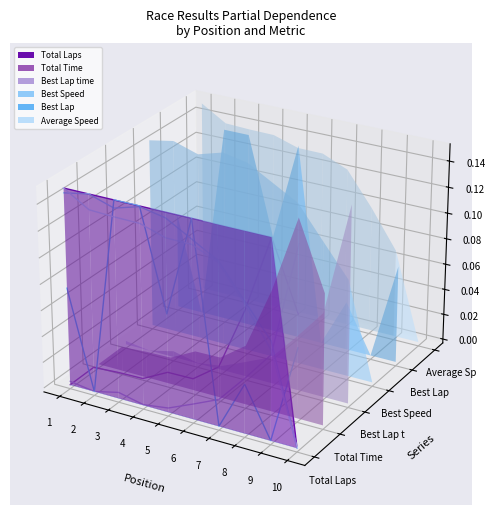

At which label does Total Time reach its minimum?

1